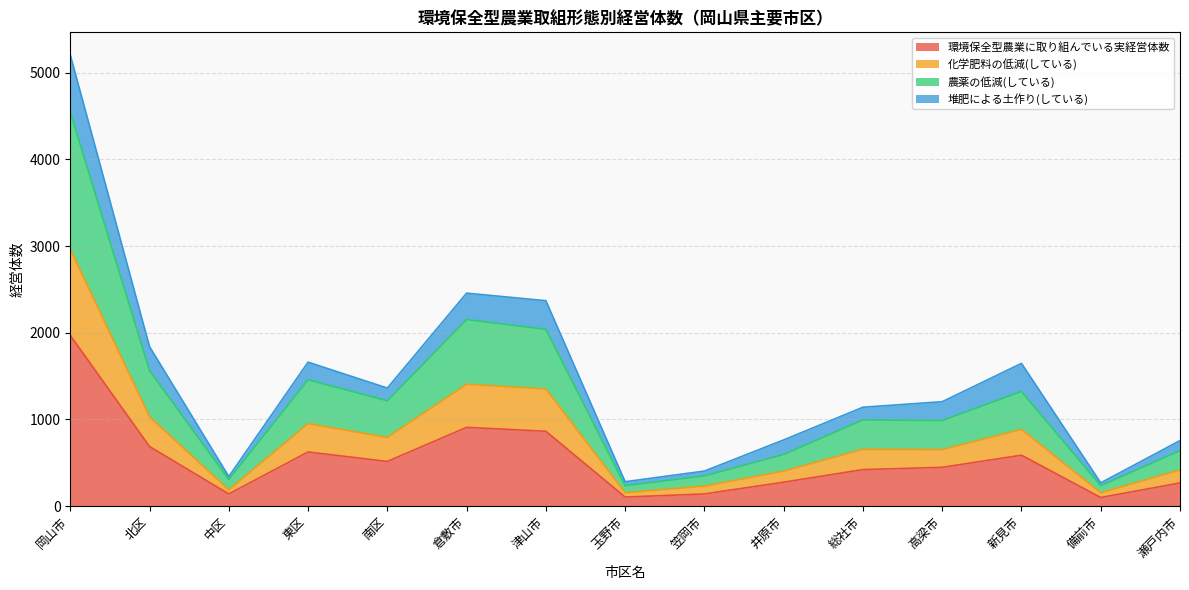

How many interior local valleys does the 化学肥料の低減(している) series have?

5